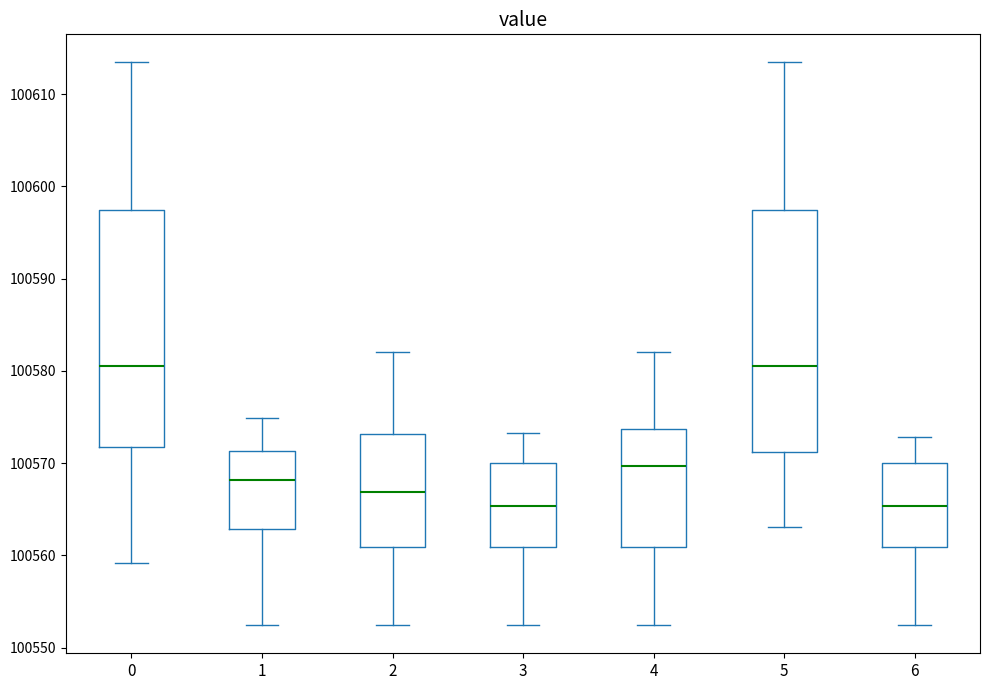

Reading left to right, transcribe this box plot: for each box, give where its median line is, the range the box spans, and where its two whiskers end, as read against the y-axis. The values are not printed on the chart, so give them approximately, as read against the axis.

0: median 100580, box 100572 to 100597, whiskers 100559 to 100613
1: median 100568, box 100563 to 100571, whiskers 100552 to 100575
2: median 100567, box 100561 to 100573, whiskers 100552 to 100582
3: median 100565, box 100561 to 100570, whiskers 100552 to 100573
4: median 100570, box 100561 to 100574, whiskers 100552 to 100582
5: median 100580, box 100571 to 100597, whiskers 100563 to 100613
6: median 100565, box 100561 to 100570, whiskers 100552 to 100573